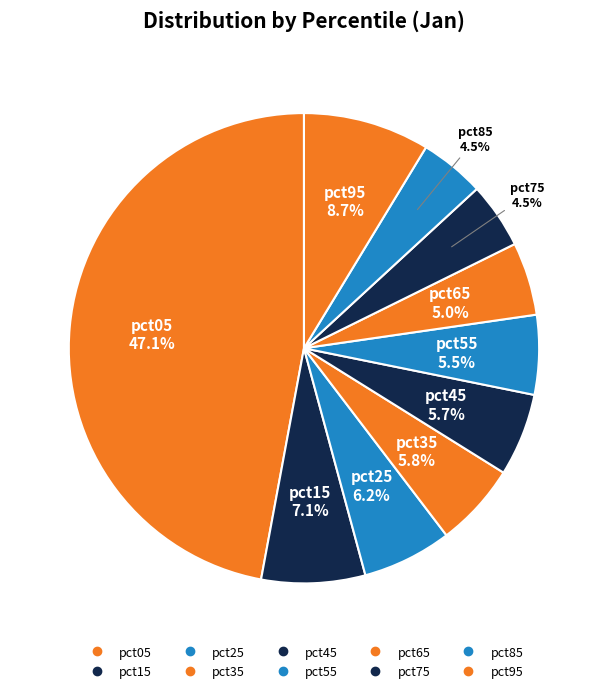

Which category has the biggest portion of the pie?

pct05